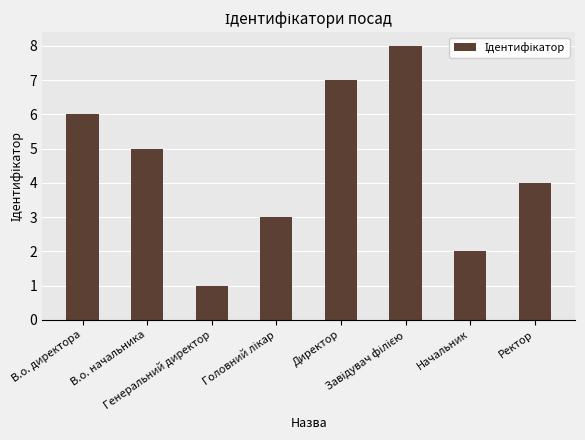

What is the label of the 8th bar from the left?

Ректор